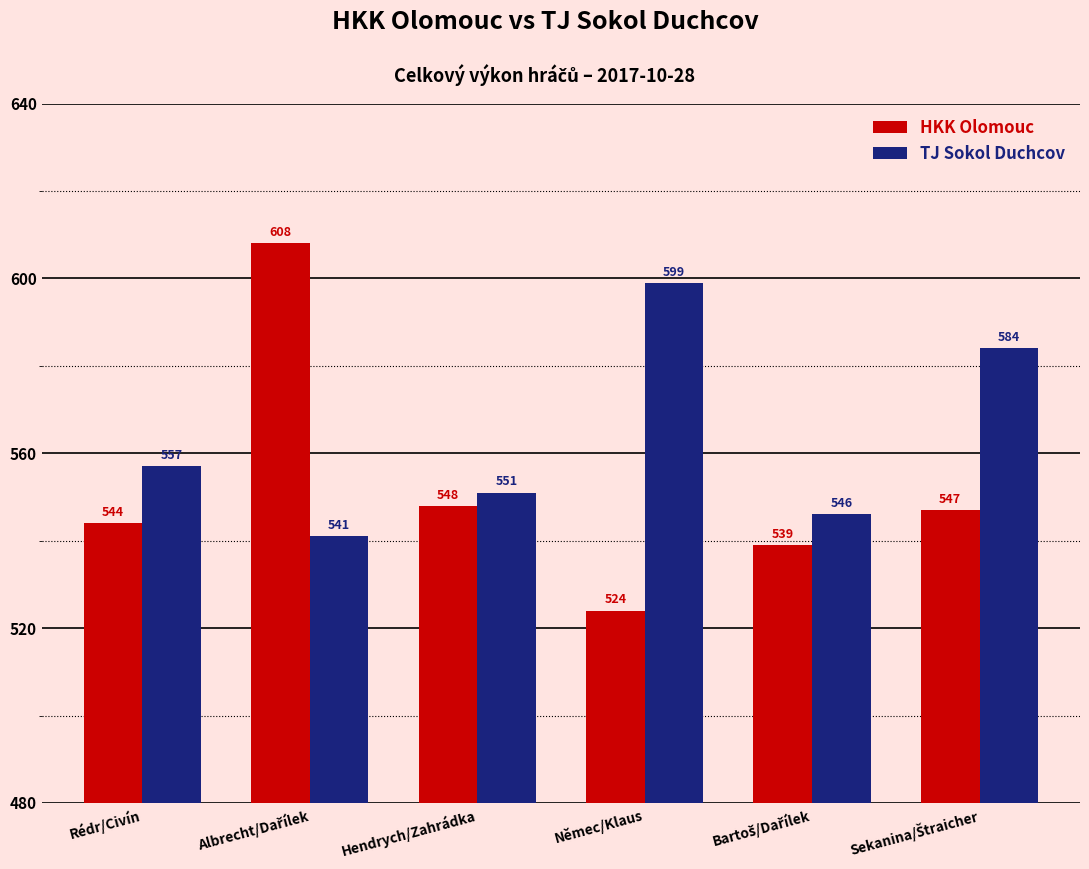

The HKK Olomouc series shows 835 at Hendrych/Zahrádka. True or false?

False